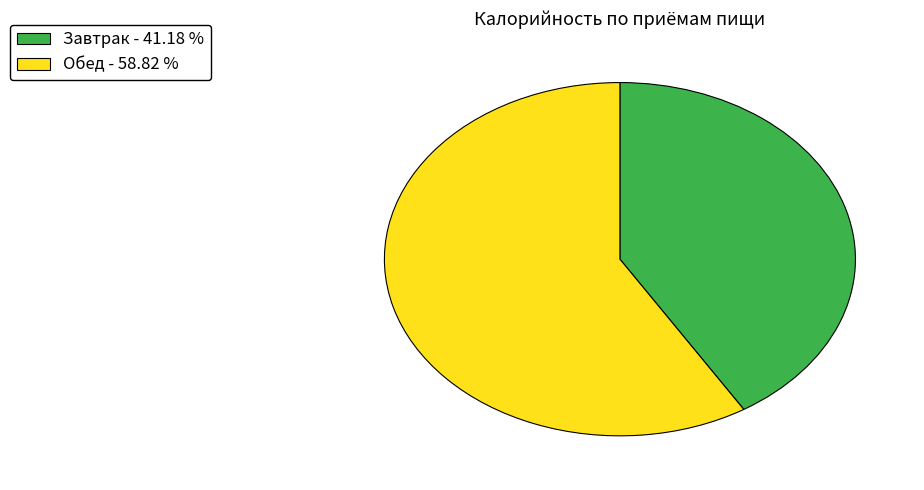

Do Завтрак - 41.18 % and Обед - 58.82 % together represent more than half of the pie?

Yes